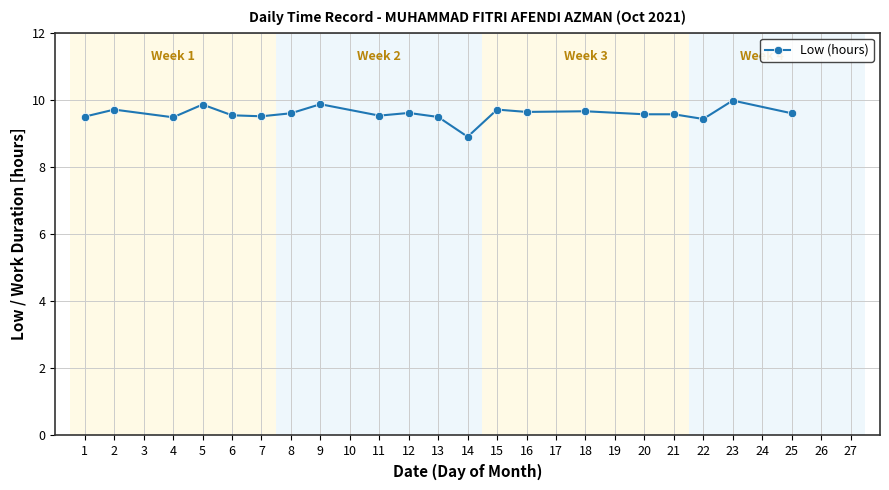

Count the number of data series in this chart.

1